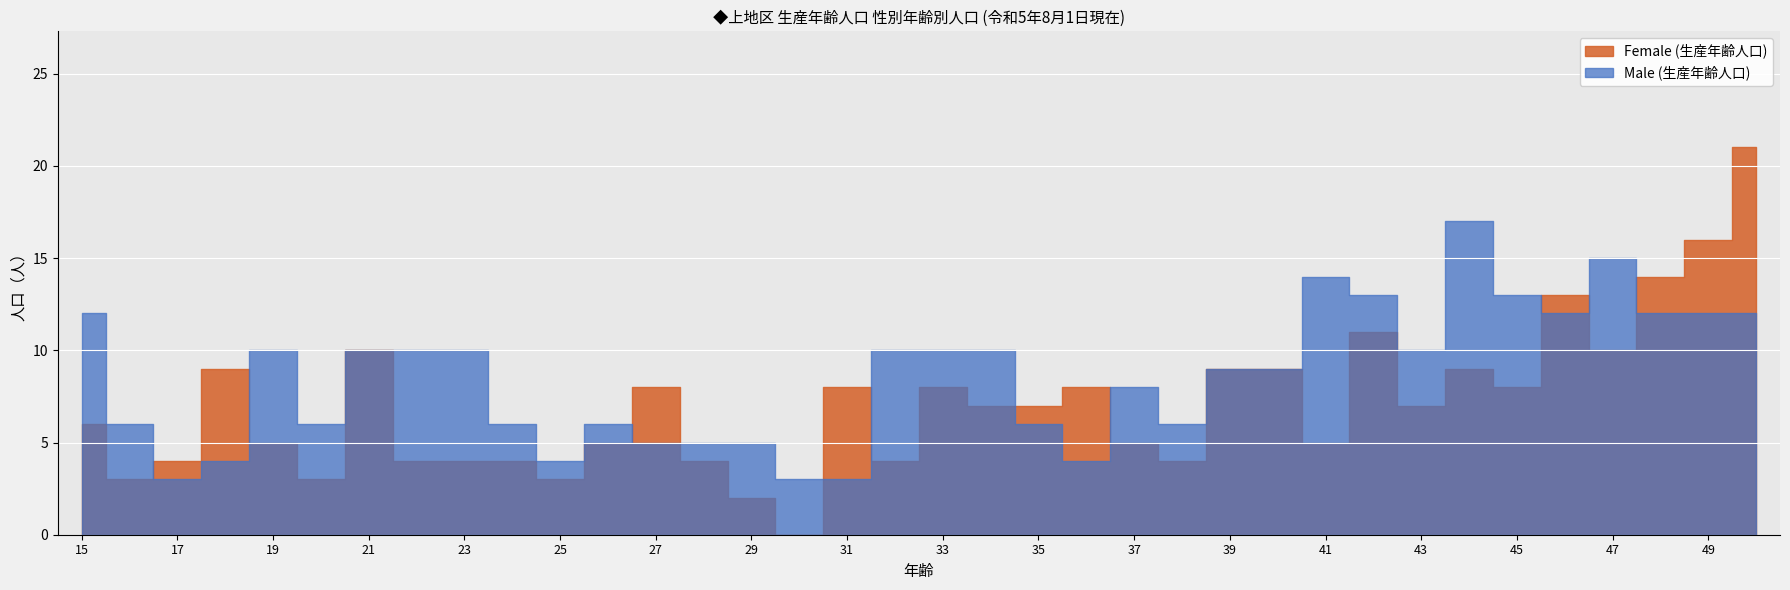

Reading left to right, what are all the values shown in this chart?

Male (生産年齢人口): 15=12	16=6	17=3	18=4	19=10	20=6	21=10	22=10	23=10	24=6	25=4	26=6	27=5	28=5	29=5	30=3	31=3	32=10	33=10	34=10	35=6	36=4	37=8	38=6	39=9	40=9	41=14	42=13	43=10	44=17	45=13	46=12	47=15	48=12	49=12	50=12
Female (生産年齢人口): 15=6	16=3	17=4	18=9	19=5	20=3	21=10	22=4	23=4	24=4	25=3	26=5	27=8	28=4	29=2	30=0	31=8	32=4	33=8	34=7	35=7	36=8	37=5	38=4	39=9	40=9	41=5	42=11	43=7	44=9	45=8	46=13	47=10	48=14	49=16	50=21